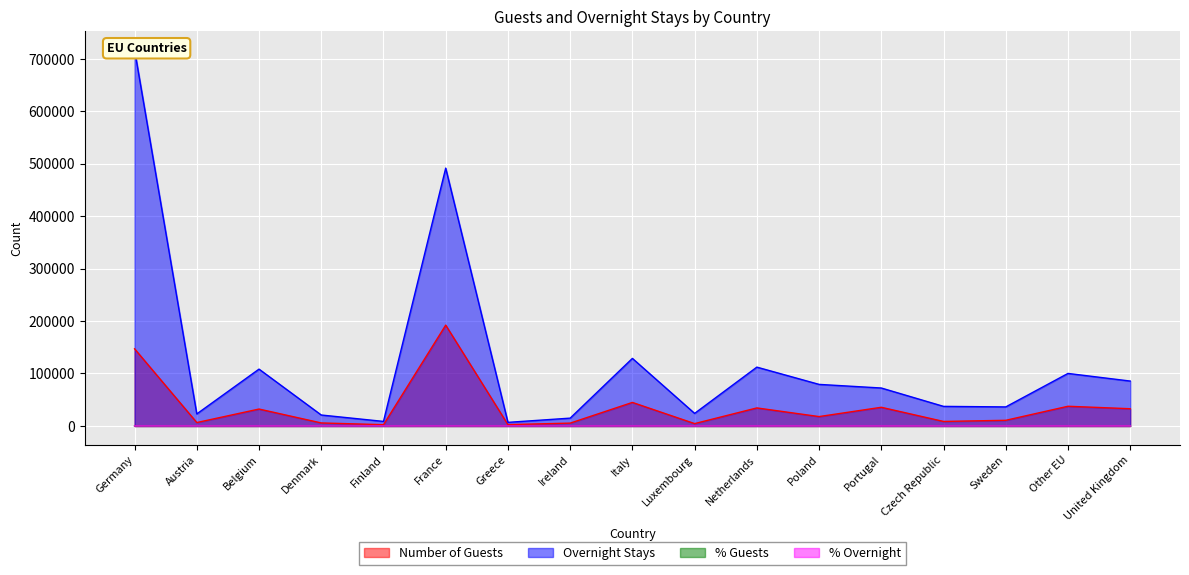

Reading left to right, transcribe all the data shown in this chart.

Number of Guests: 147098.0	6491.0	32229.0	5726.0	2391.0	192268.0	2524.0	5382.0	44852.0	4474.0	34368.0	17870.0	35588.0	8582.0	10759.0	37545.0	32827.0
Overnight Stays: 717093.0	22917.0	108350.0	20844.0	8642.0	491649.0	6830.0	14895.0	128819.0	23930.0	112152.0	79242.0	72332.0	37306.0	36295.0	100136.0	85583.0
% Guests: 18.3	0.8	4.0	0.7	0.3	23.9	0.3	0.7	5.6	0.6	4.3	2.2	4.4	1.1	1.3	4.7	4.1
% Overnight: 27.7	0.9	4.2	0.8	0.3	19.0	0.3	0.6	5.0	0.9	4.3	3.1	2.8	1.4	1.4	3.9	3.3